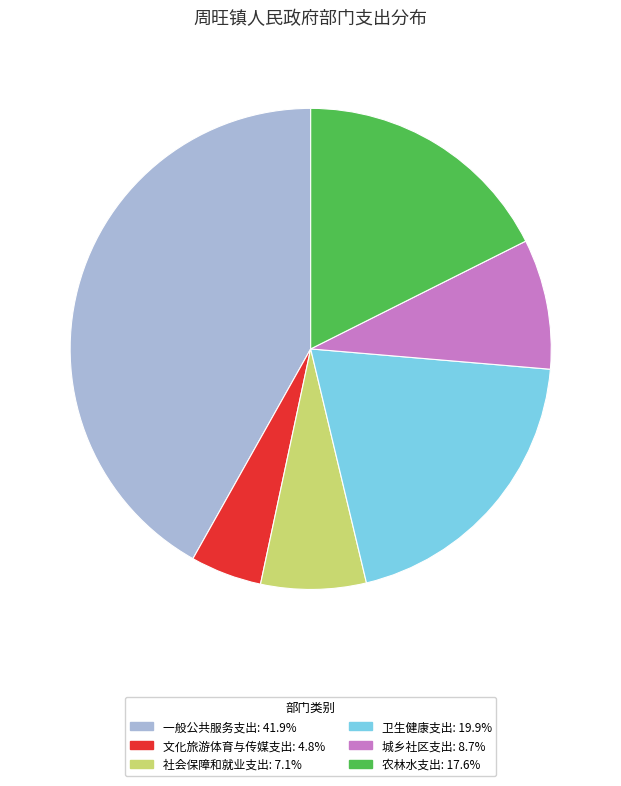

Do 城乡社区支出 and 文化旅游体育与传媒支出 together represent more than half of the pie?

No